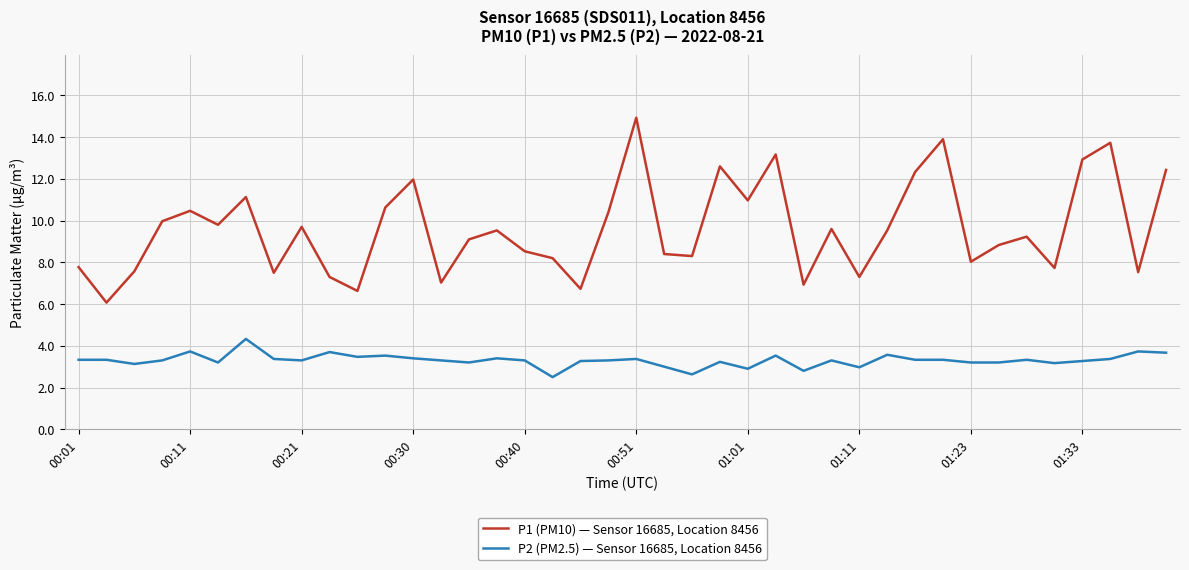

What is the maximum value for P1 (PM10) — Sensor 16685, Location 8456?

14.9